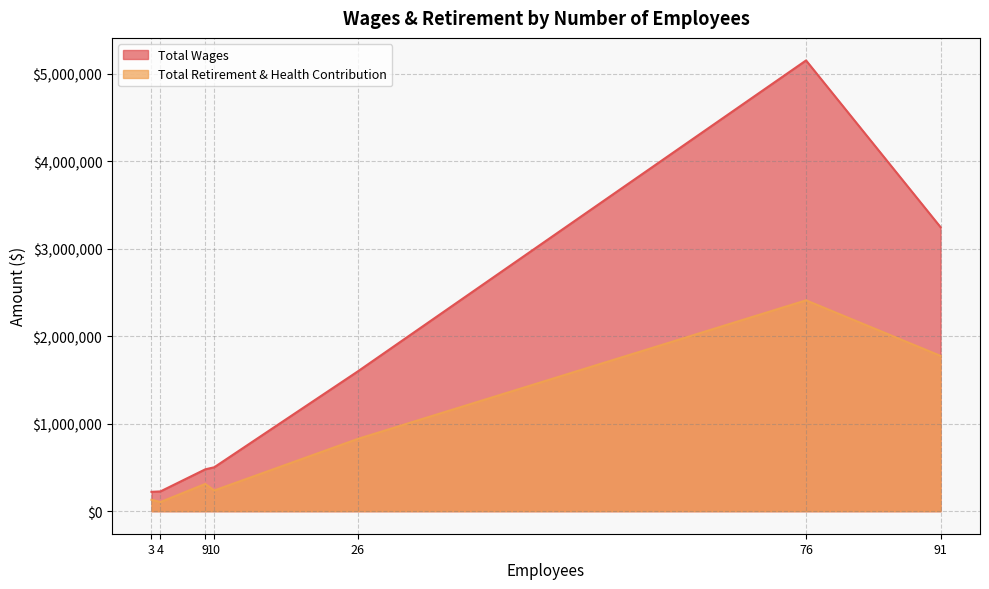

Count the number of categories in the chart.

7